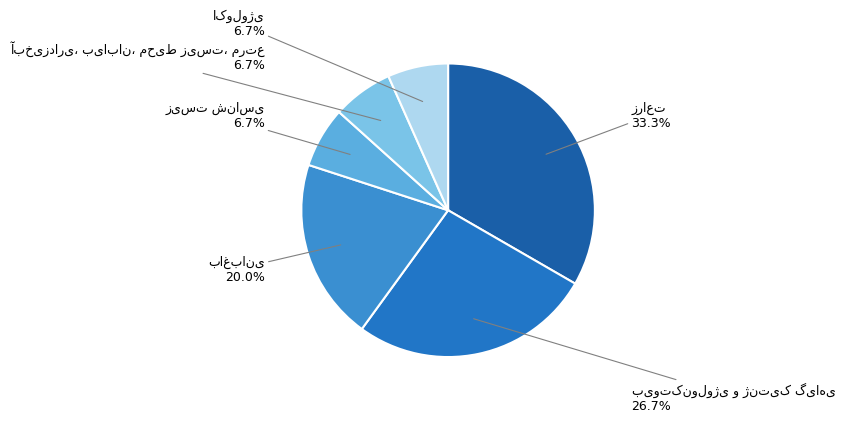

Does any single category account for the majority?

No